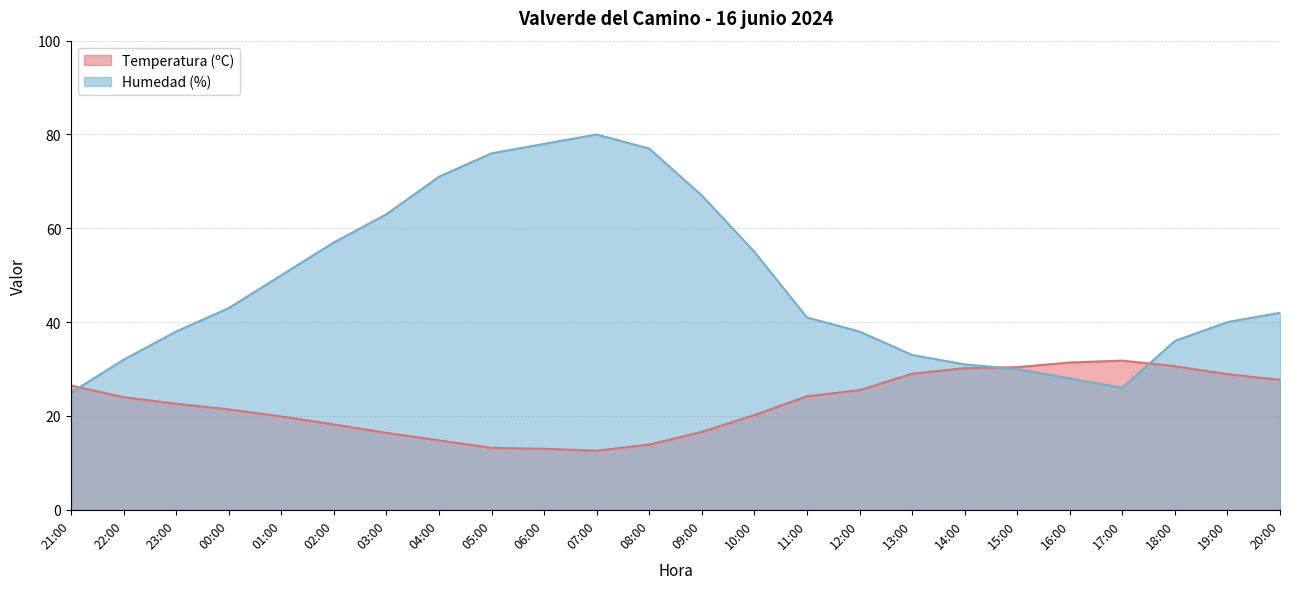

What is the sum of all Temperatura (ºC) values?

543.0